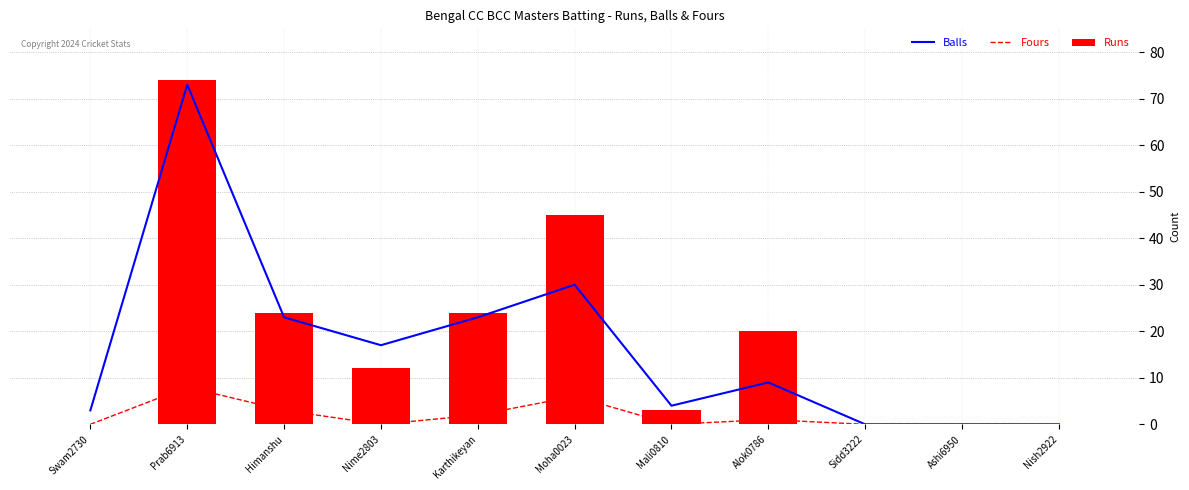

At which label does Balls reach its peak?

Prab6913